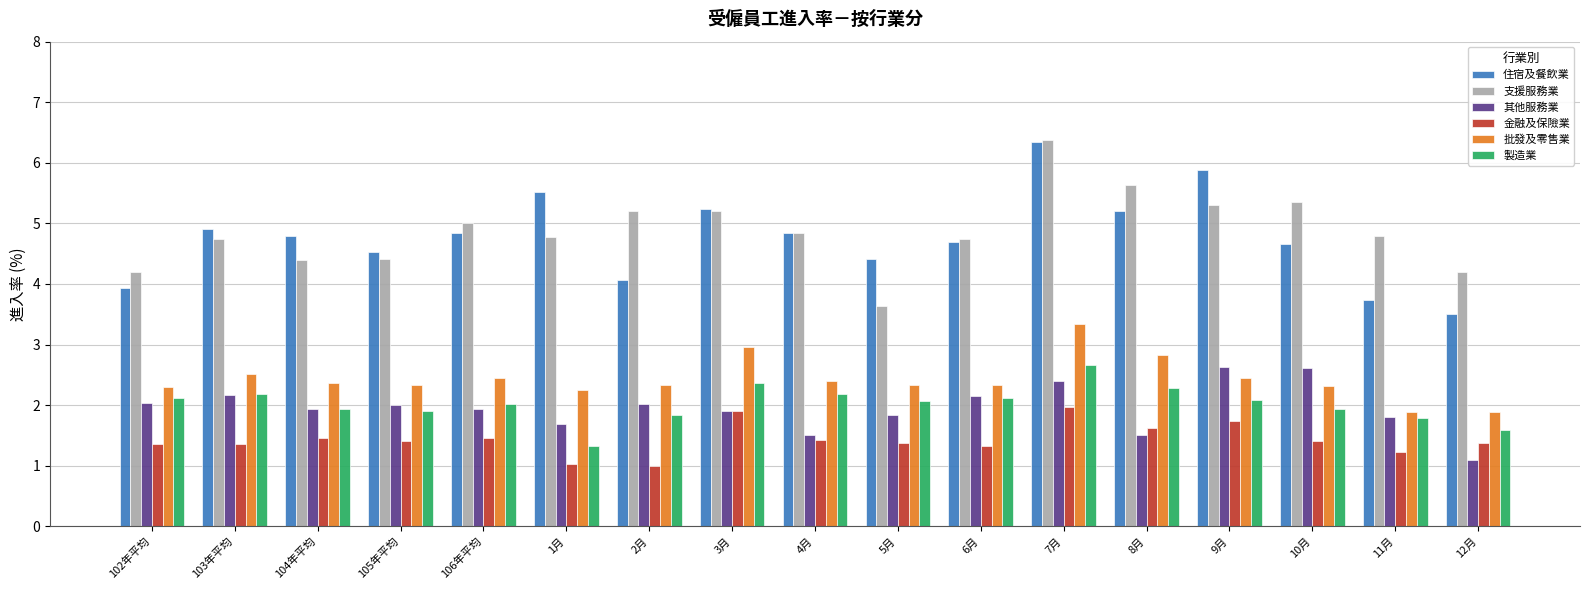

The value of 住宿及餐飲業 at 2月 is 1.2. True or false?

False